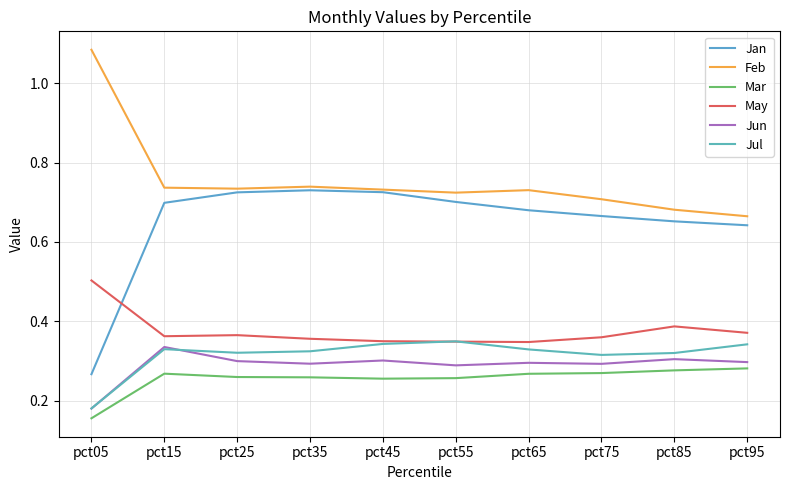

True or false: May has a value of 0.4 at pct35.

True